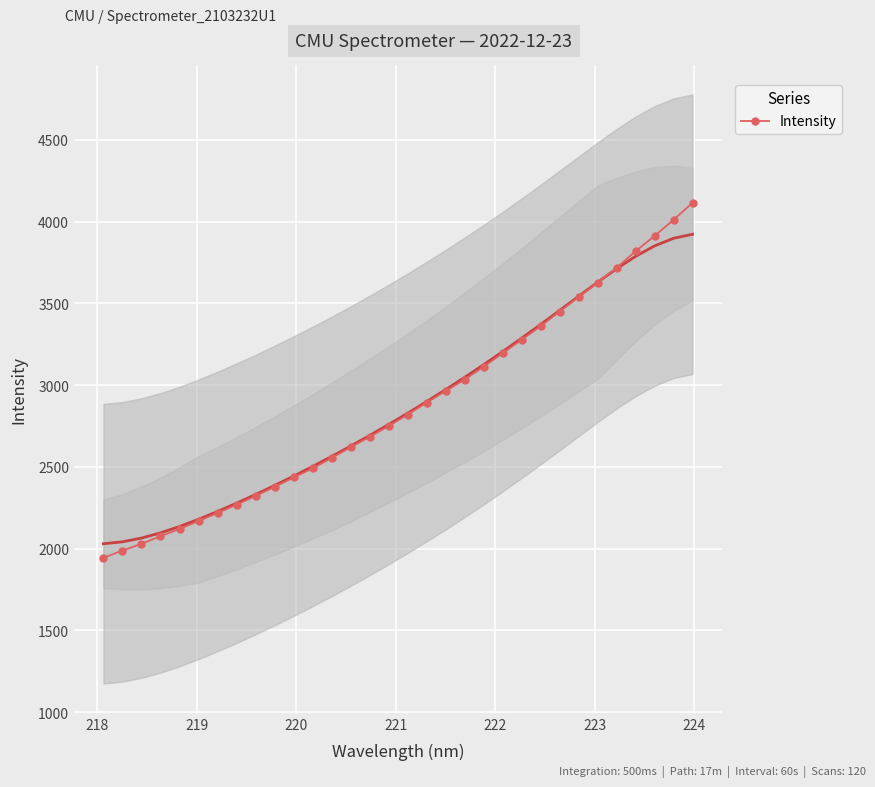

Count the number of values greater than 2819.

16